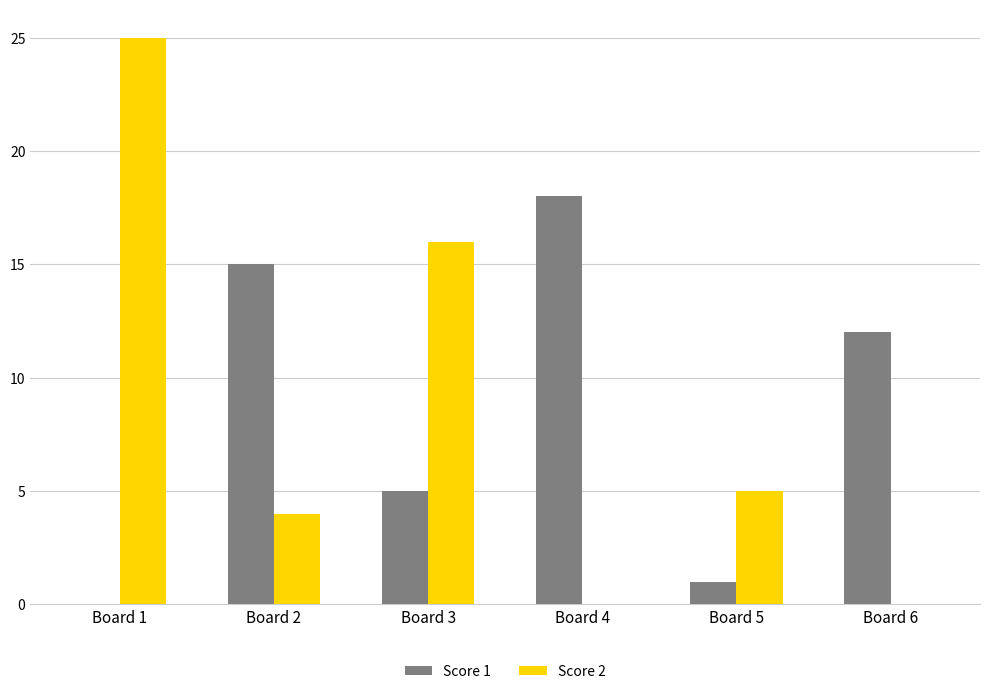

At which category is the sum across all series the highest?

Board 1